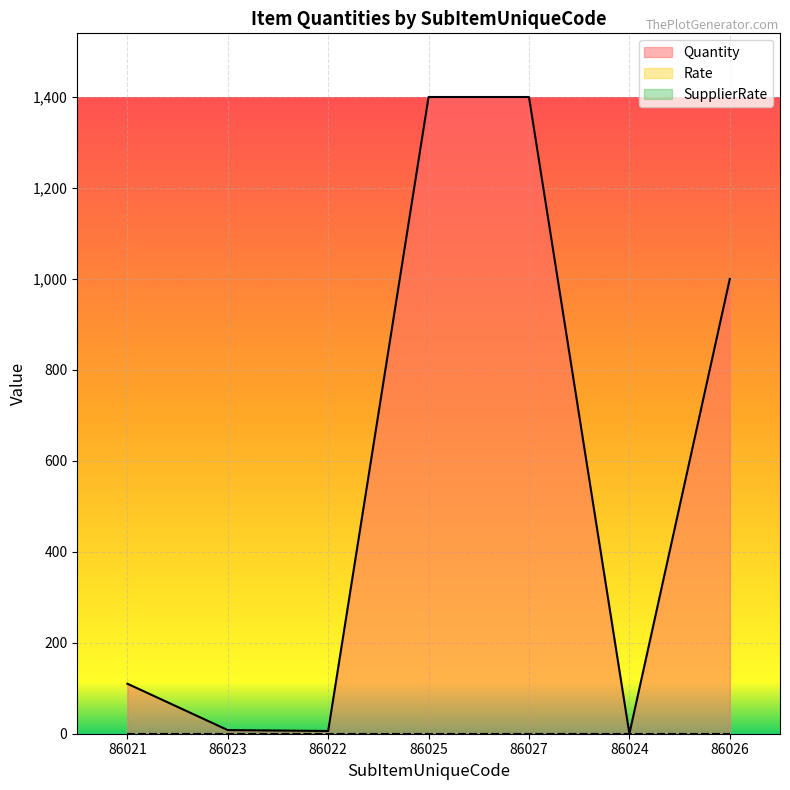

What is the label of the 1st point from the left?

86021